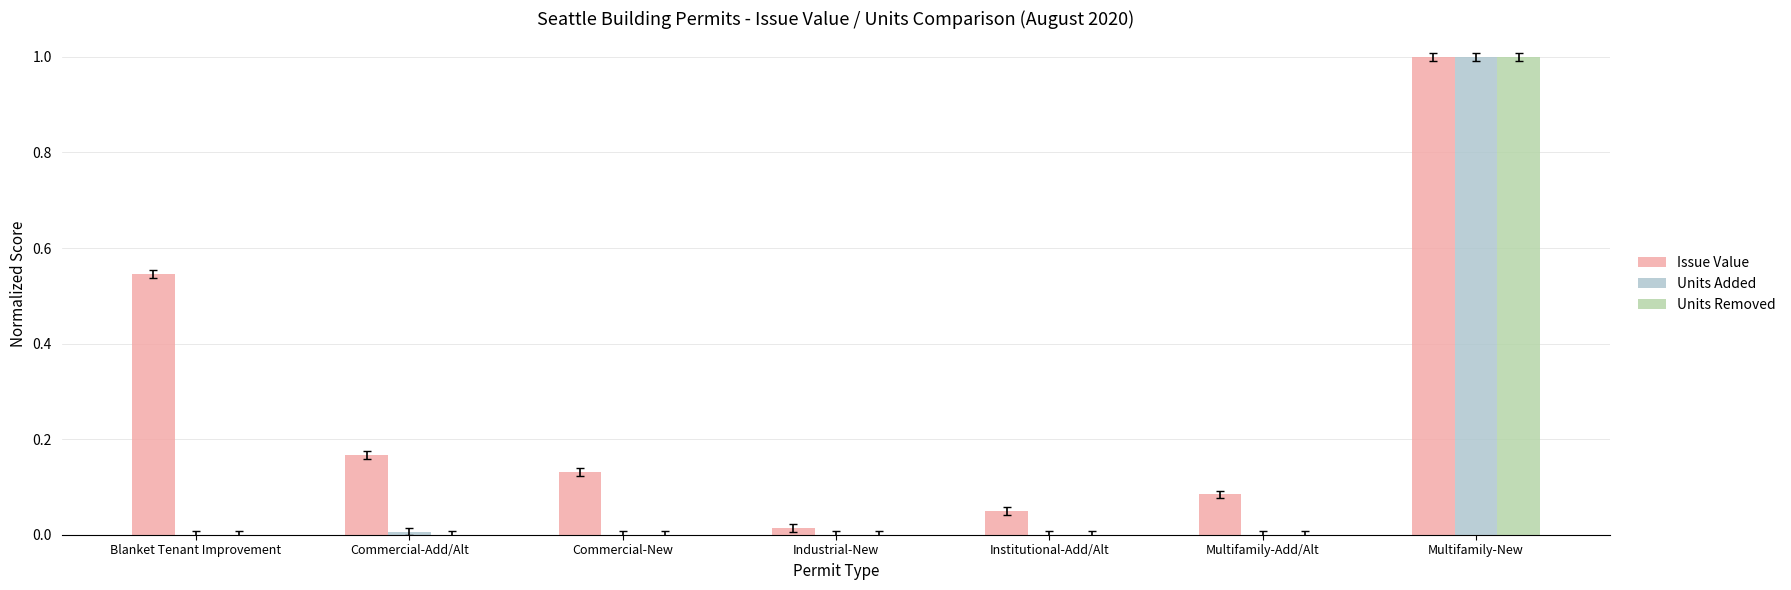

Count the number of data series in this chart.

3